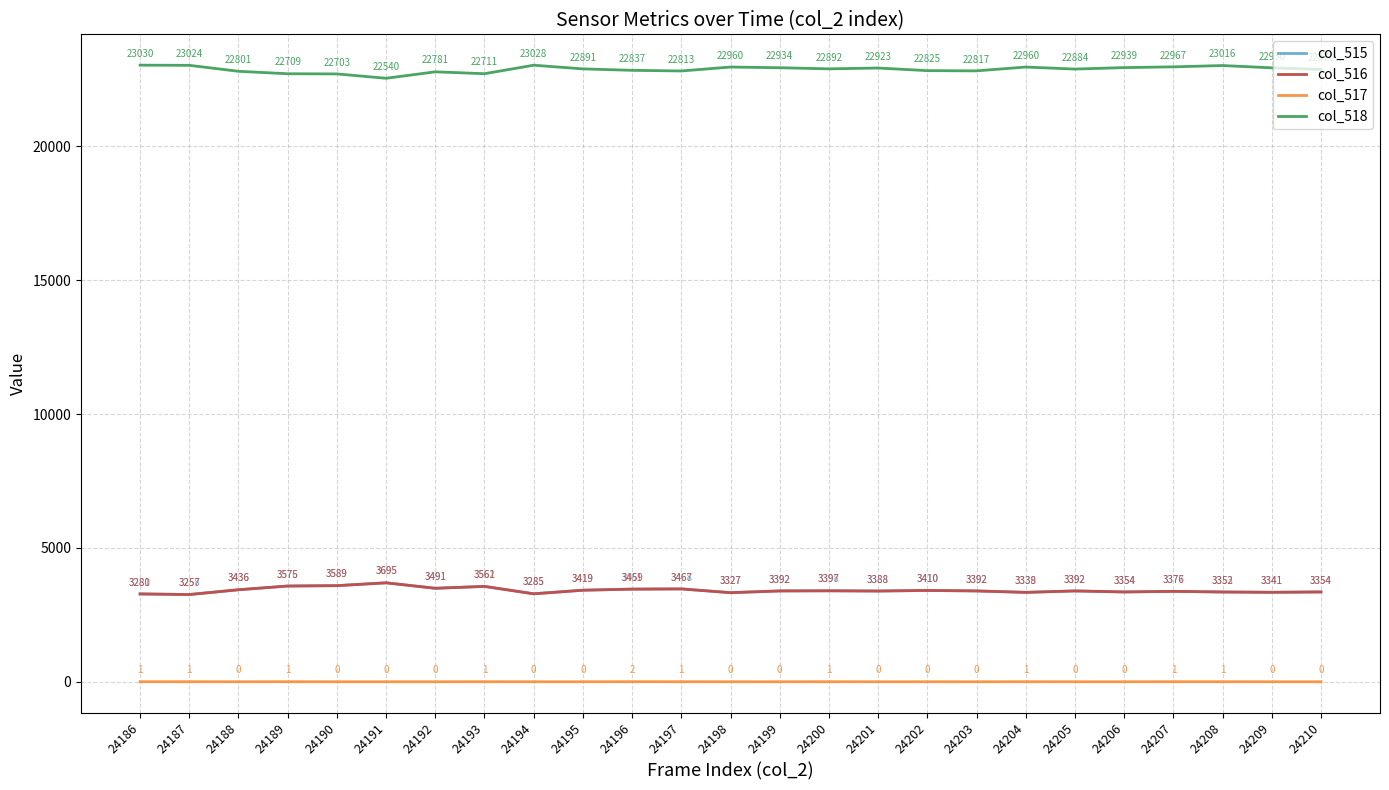

In col_516, how many points are lower than both neighbors (excluding endpoints)?

8